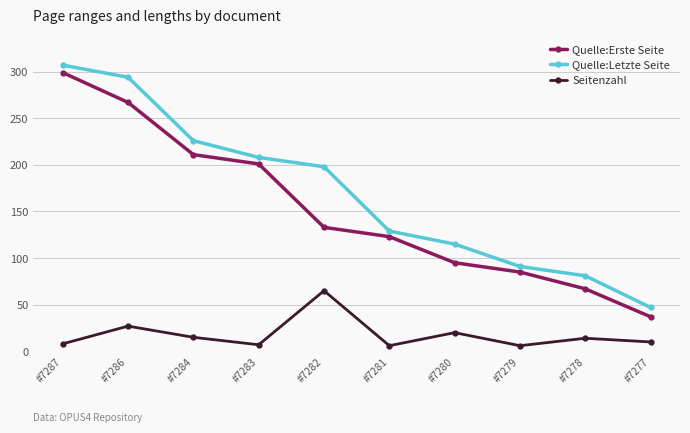

How many distinct data groups are displayed?

3